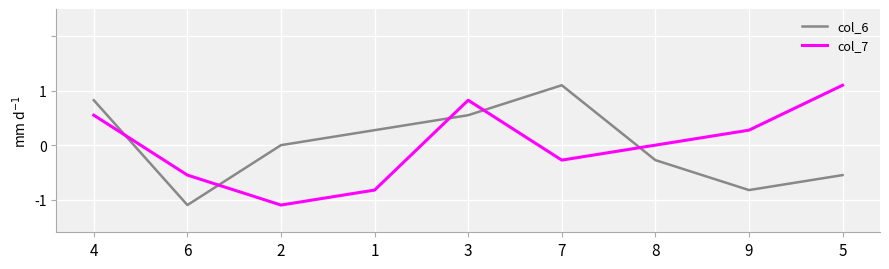

Is it true that col_7 equals -0.2 at 6?

False